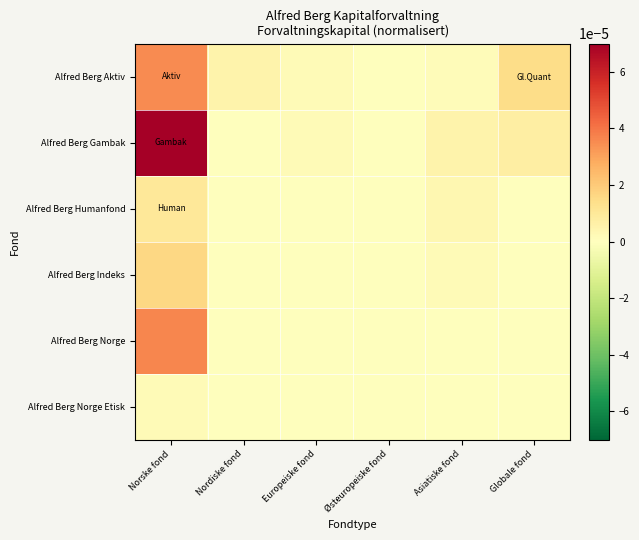

Reading right to left, transcribe all the data shown in this chart.

Alfred Berg Aktiv: Globale fond=0.0	Asiatiske fond=0.0	Østeuropeiske fond=0.0	Europeiske fond=0.0	Nordiske fond=0.0	Norske fond=0.0
Alfred Berg Gambak: Globale fond=0.0	Asiatiske fond=0.0	Østeuropeiske fond=0.0	Europeiske fond=0.0	Nordiske fond=0.0	Norske fond=0.0
Alfred Berg Humanfond: Globale fond=0.0	Asiatiske fond=0.0	Østeuropeiske fond=0.0	Europeiske fond=0.0	Nordiske fond=0.0	Norske fond=0.0
Alfred Berg Indeks: Globale fond=0.0	Asiatiske fond=0.0	Østeuropeiske fond=0.0	Europeiske fond=0.0	Nordiske fond=0.0	Norske fond=0.0
Alfred Berg Norge: Globale fond=0.0	Asiatiske fond=0.0	Østeuropeiske fond=0.0	Europeiske fond=0.0	Nordiske fond=0.0	Norske fond=0.0
Alfred Berg Norge Etisk: Globale fond=0.0	Asiatiske fond=0.0	Østeuropeiske fond=0.0	Europeiske fond=0.0	Nordiske fond=0.0	Norske fond=0.0